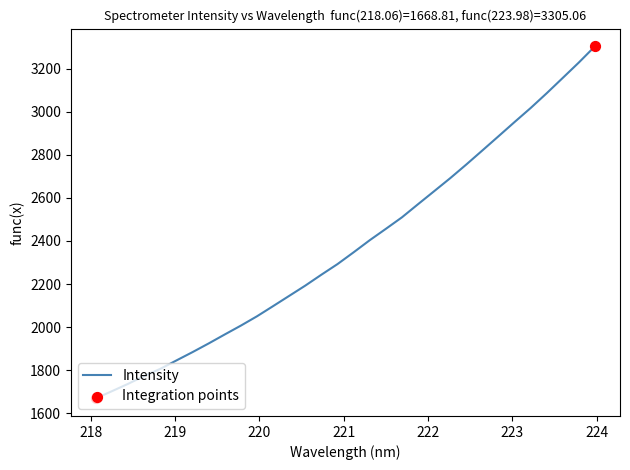

What is the difference between the maximum and minimum values?

1636.2